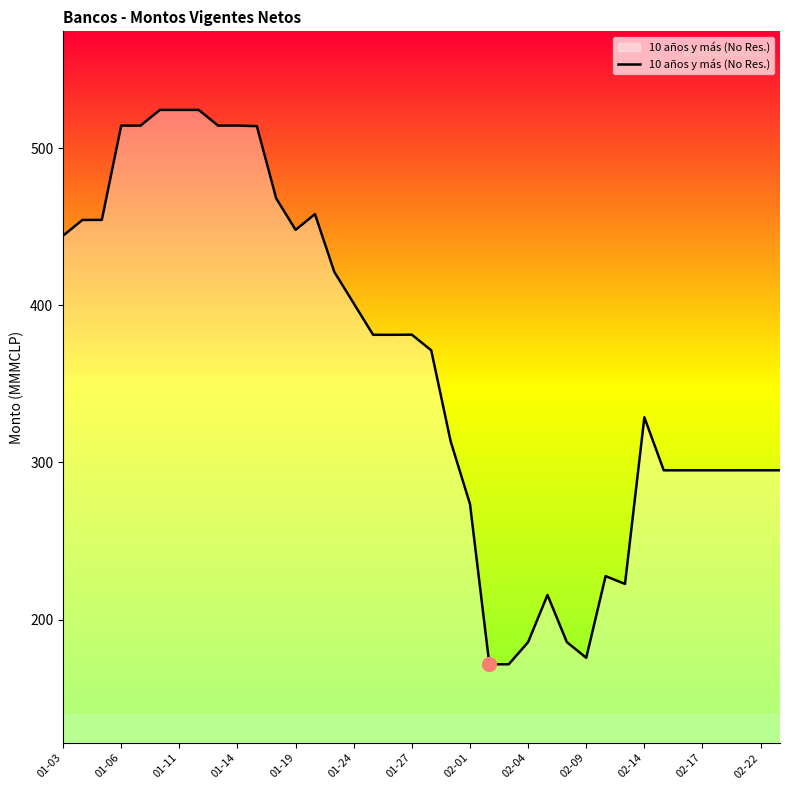

What is the greatest value displayed?

524.3